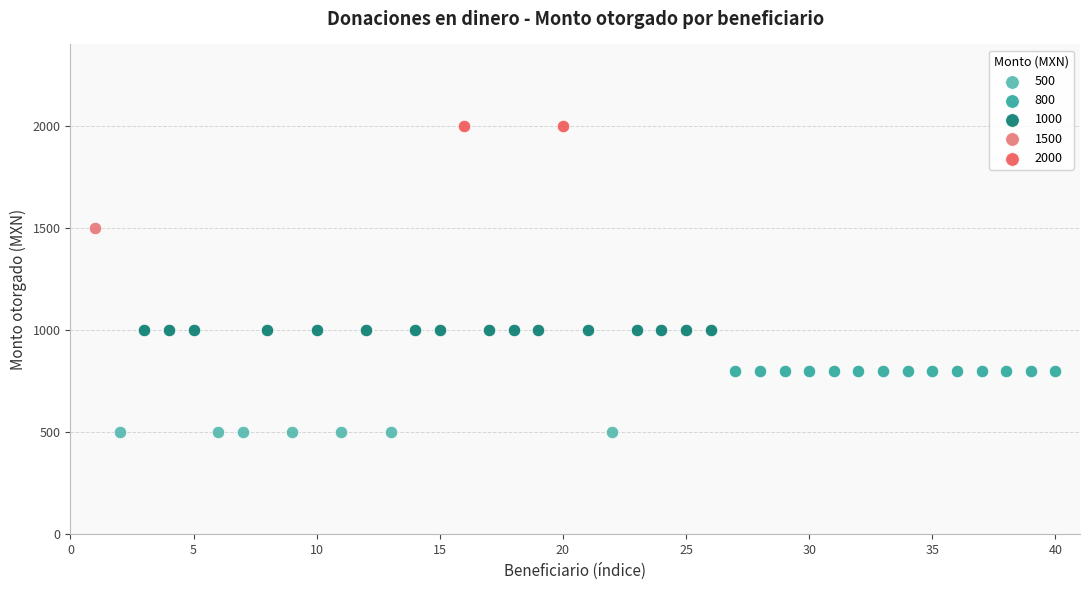

What are all the series names shown in the legend?

500, 800, 1000, 1500, 2000